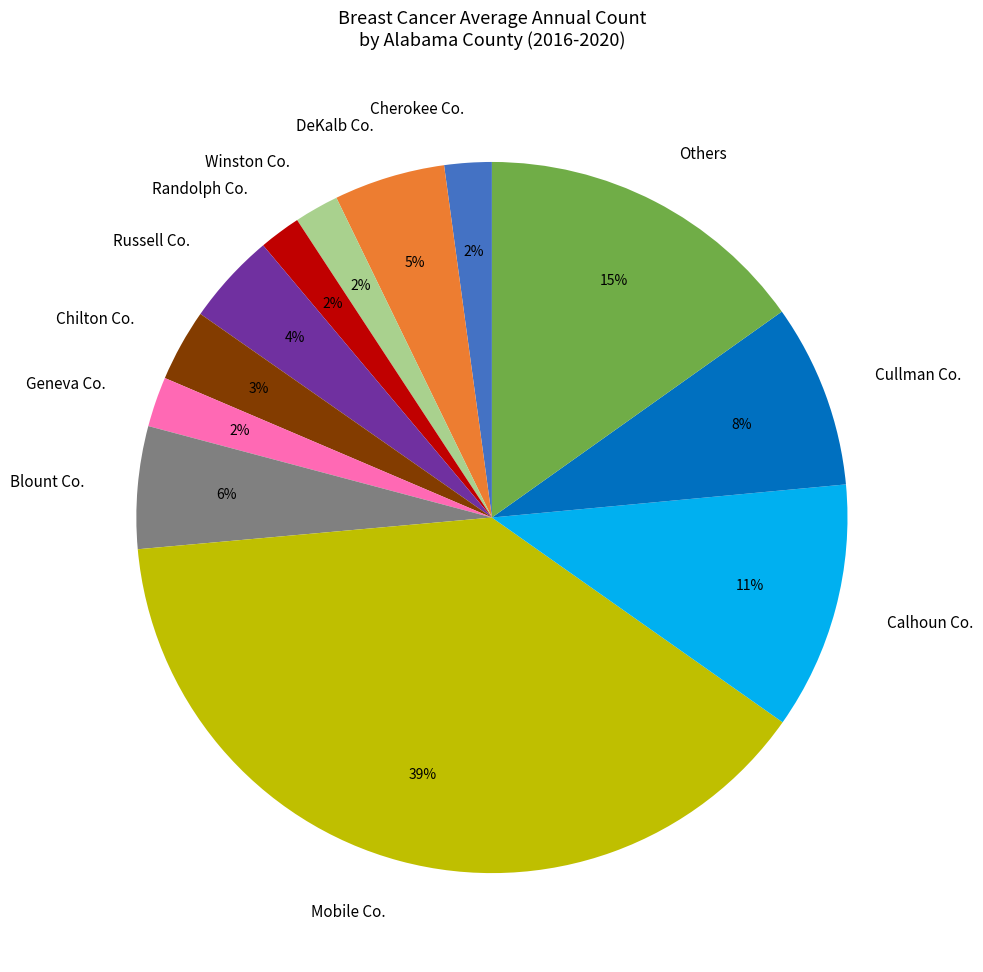

To the nearest percent, what is the difference between the largest and smallest slice percentages?

37%